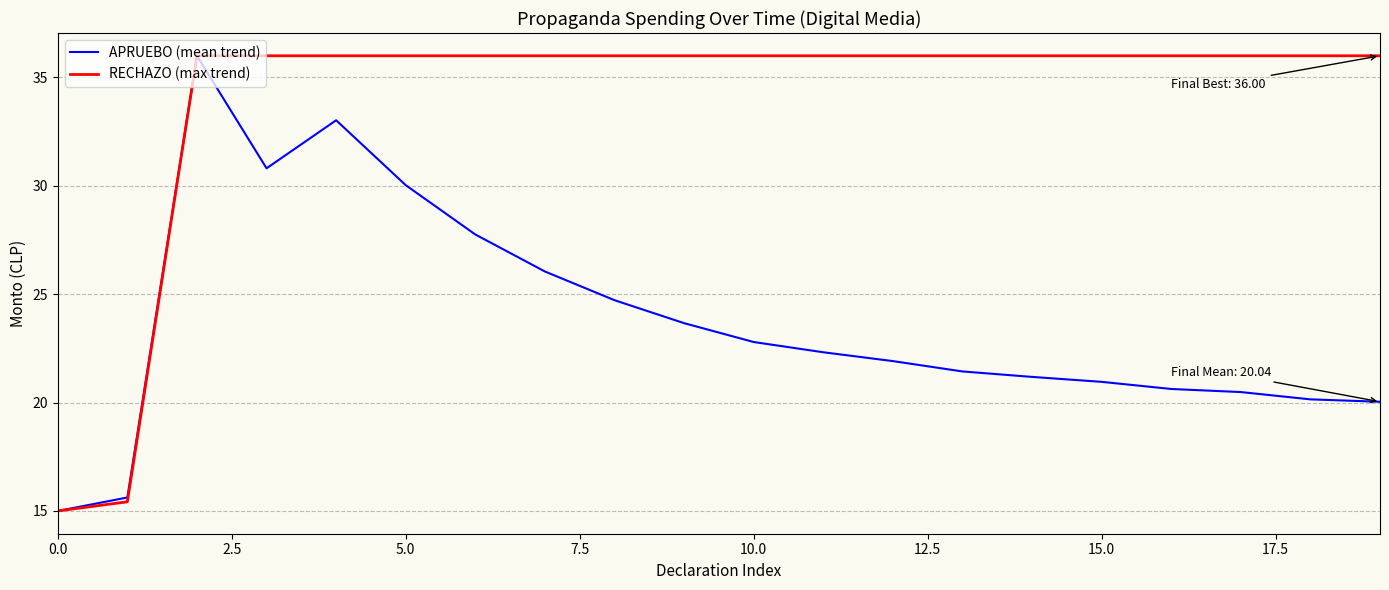

At how many categories does at least one series exceed 23?

18